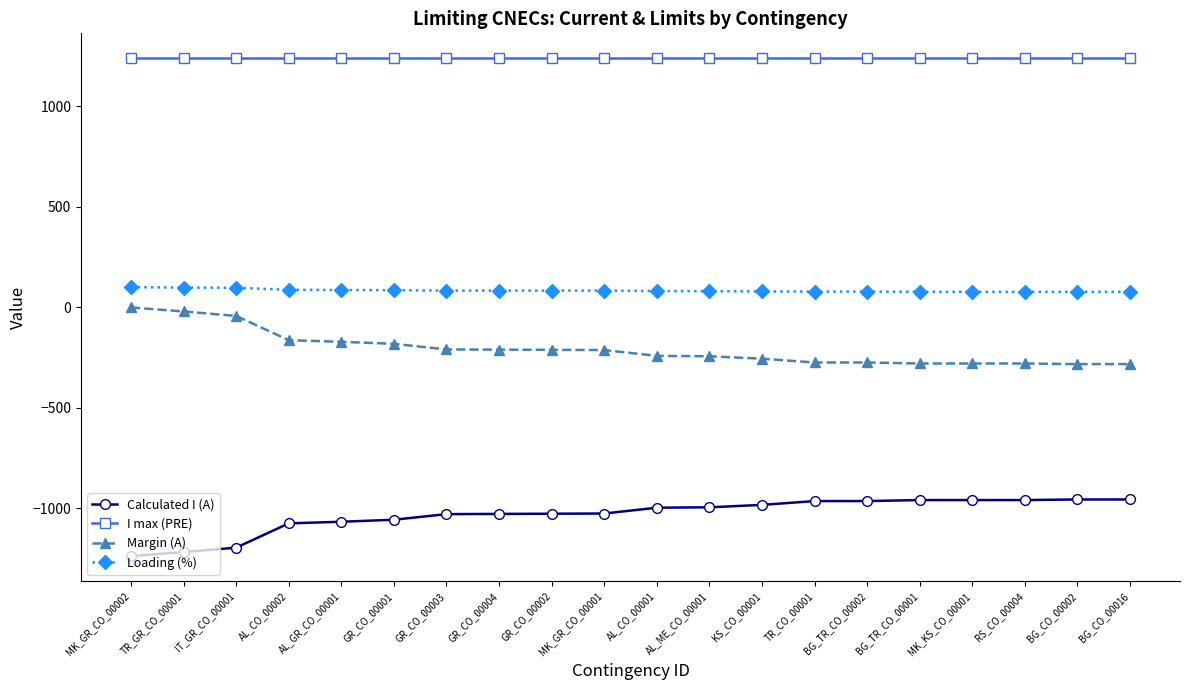

What is the label of the 8th point from the right?

KS_CO_00001